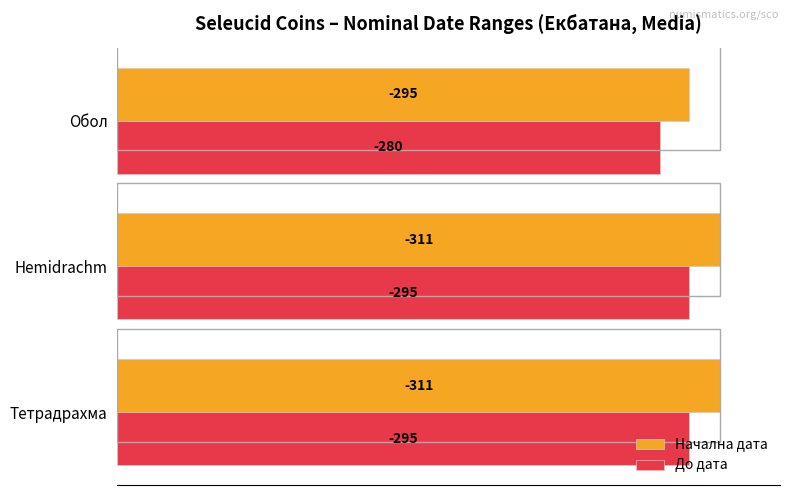

What are all the series names shown in the legend?

Начална дата, До дата